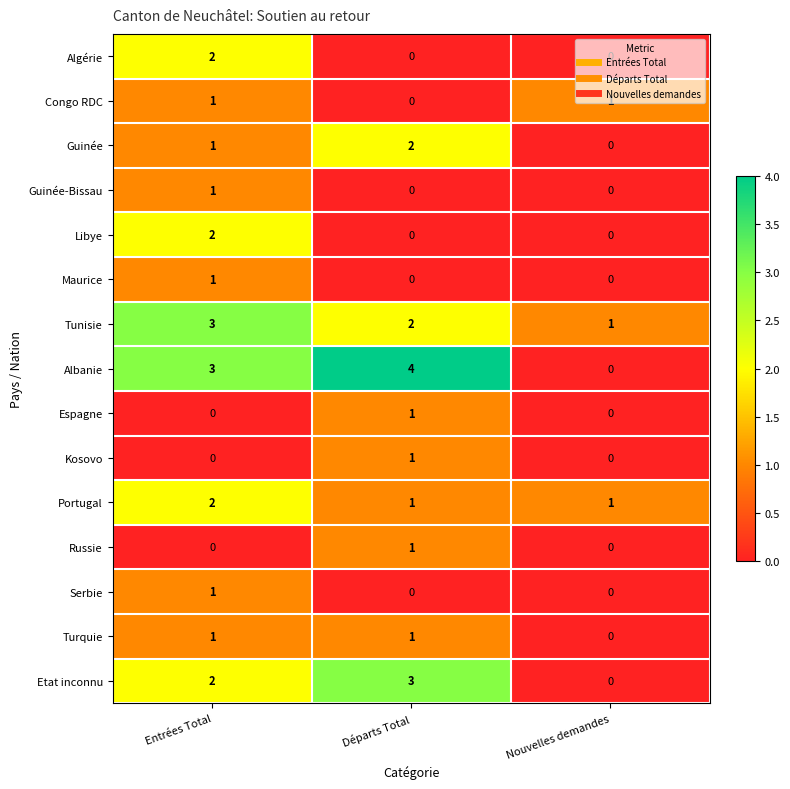

True or false: Albanie has a value of 4 at Départs Total.

True